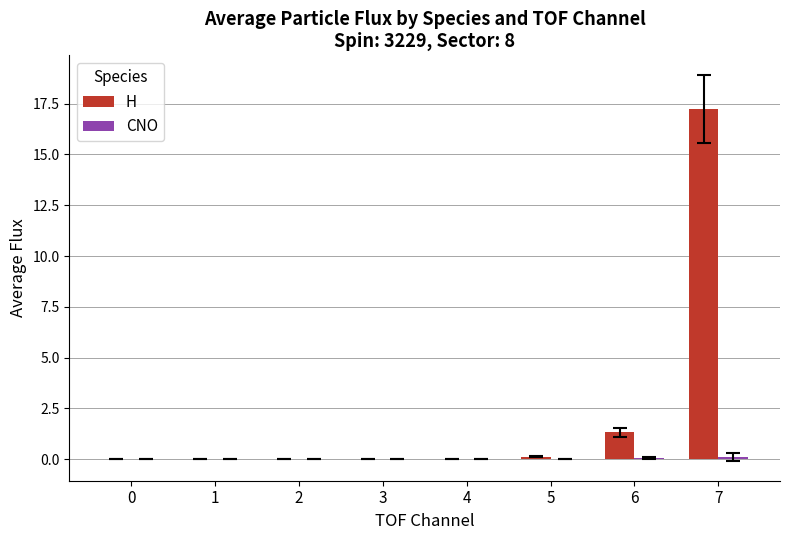

Between 4 and 7, which series saw the biggest shift?

H